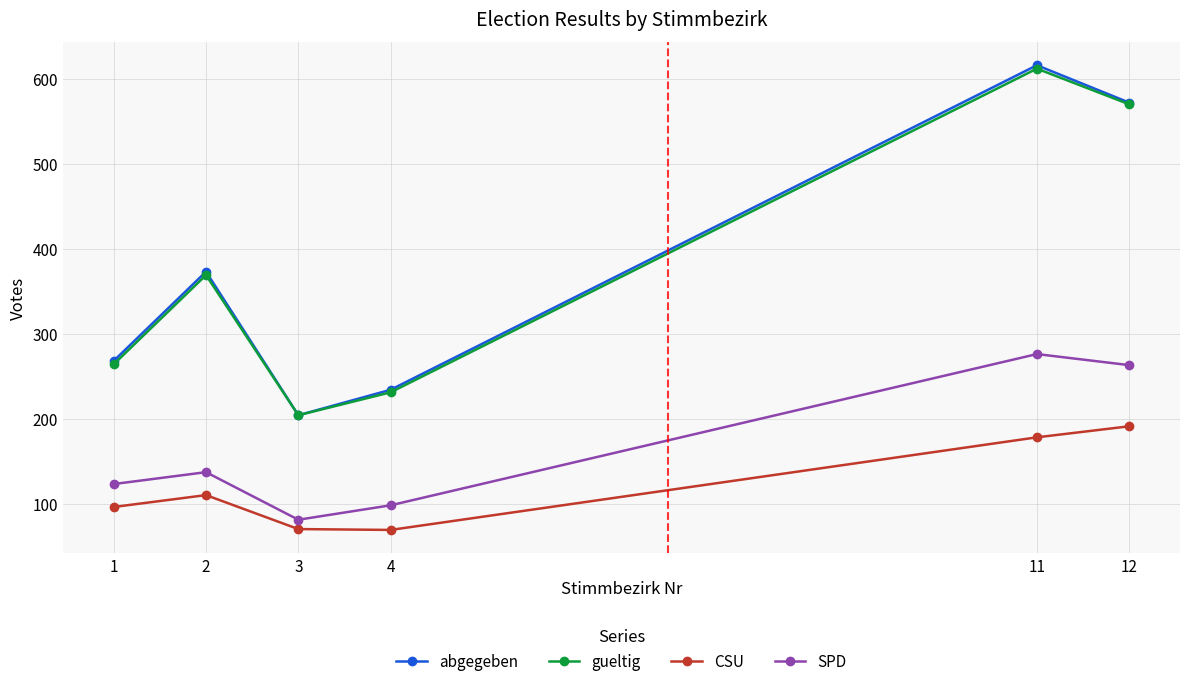

Which series has the largest range (max minus min)?

abgegeben